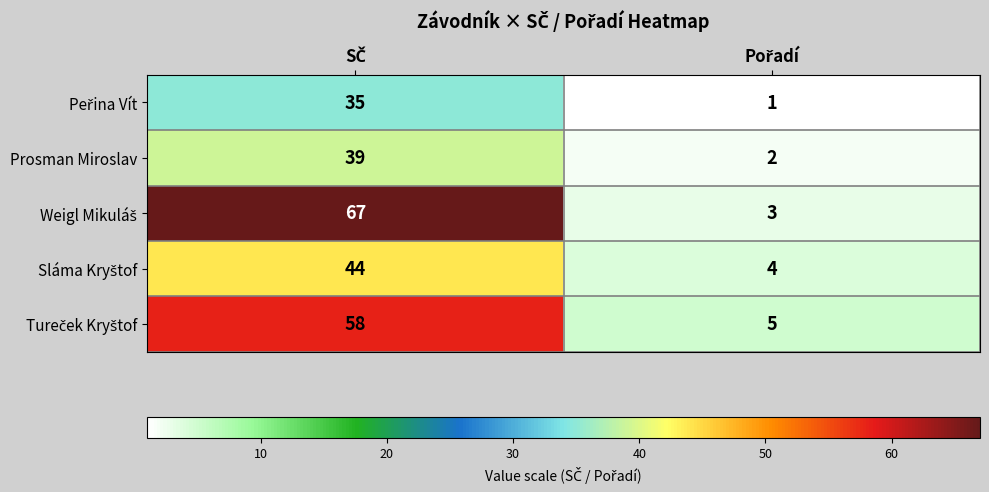

At how many categories does at least one series exceed 20?

1